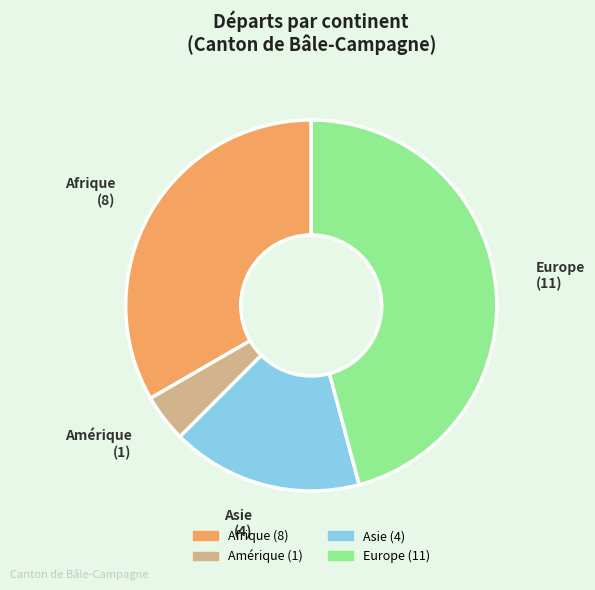

Is there any slice that represents more than half of the pie?

No